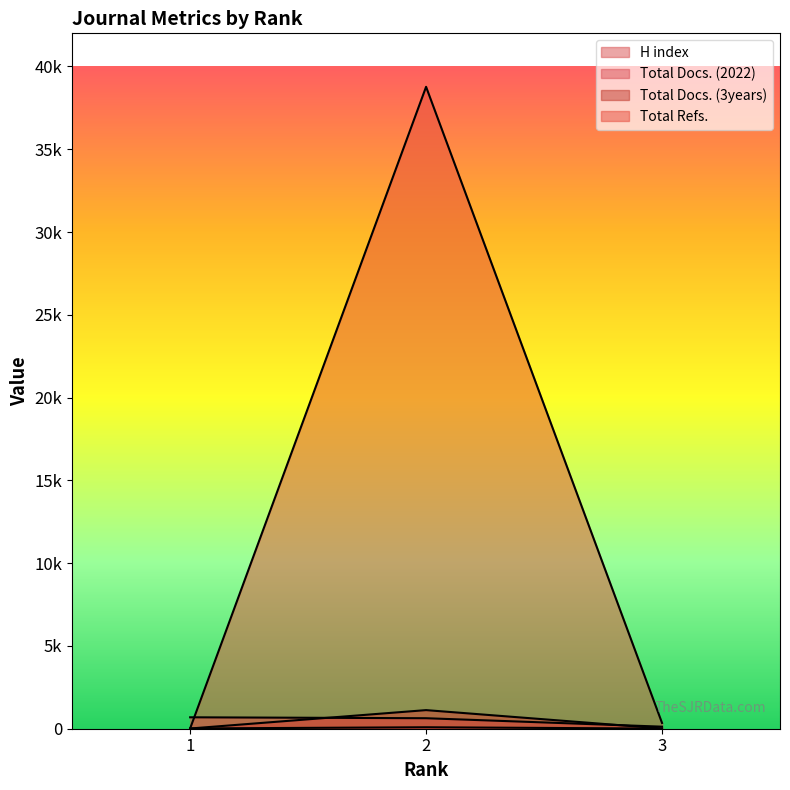

What is the smallest value displayed?

8